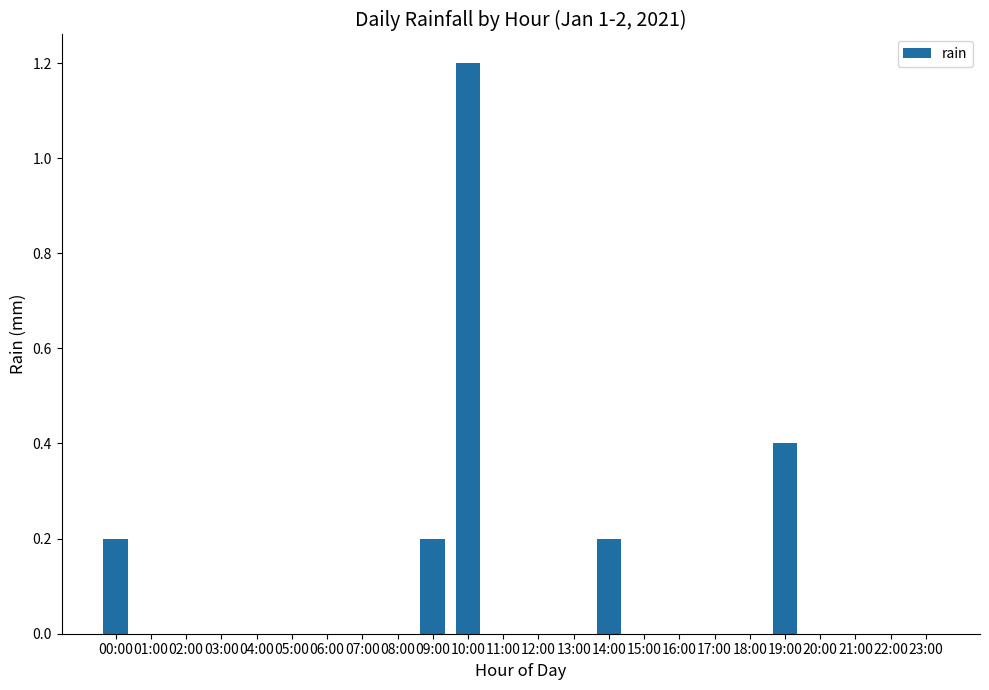

Are the bars horizontal?

No